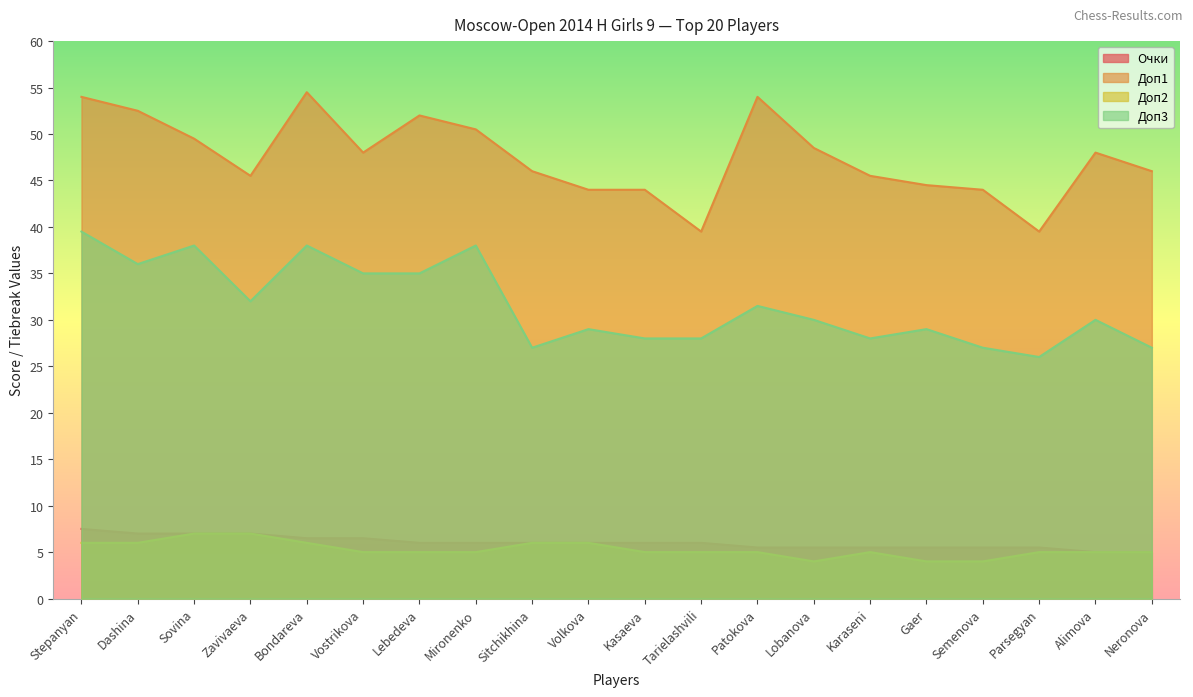

Count the number of data series in this chart.

4